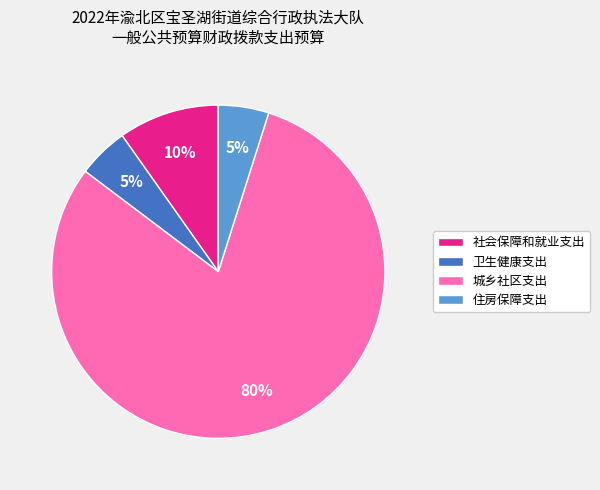

Is it true that 城乡社区支出 is 80% of the pie?

True